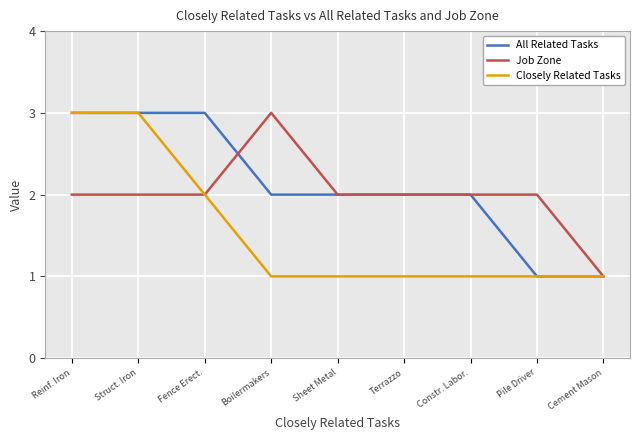

Between Reinf. Iron and Fence Erect., which series saw the biggest shift?

Closely Related Tasks